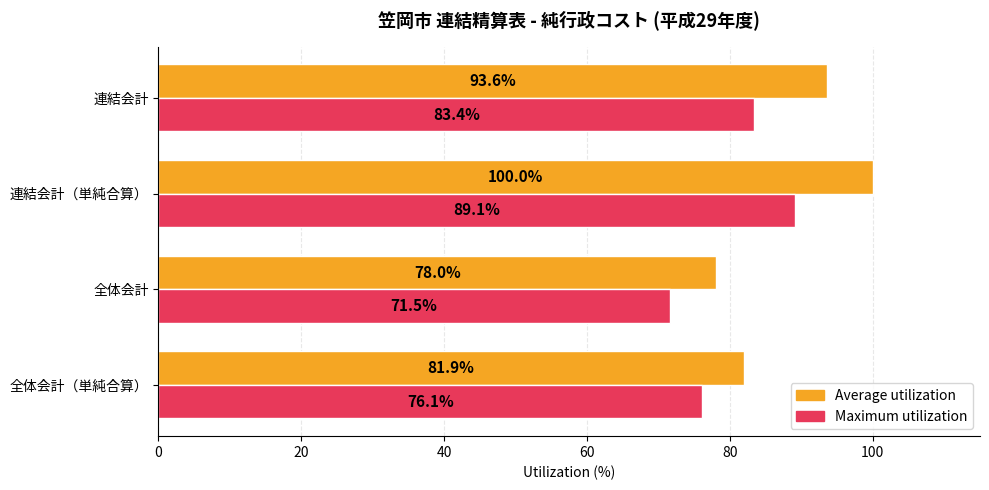

True or false: Average utilization has a value of 100.0 at 連結会計（単純合算）.

True